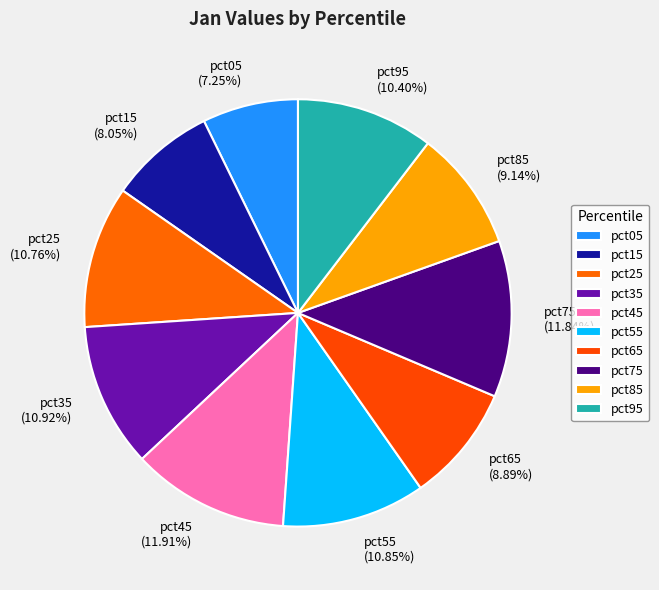

How many segments does this pie chart have?

10